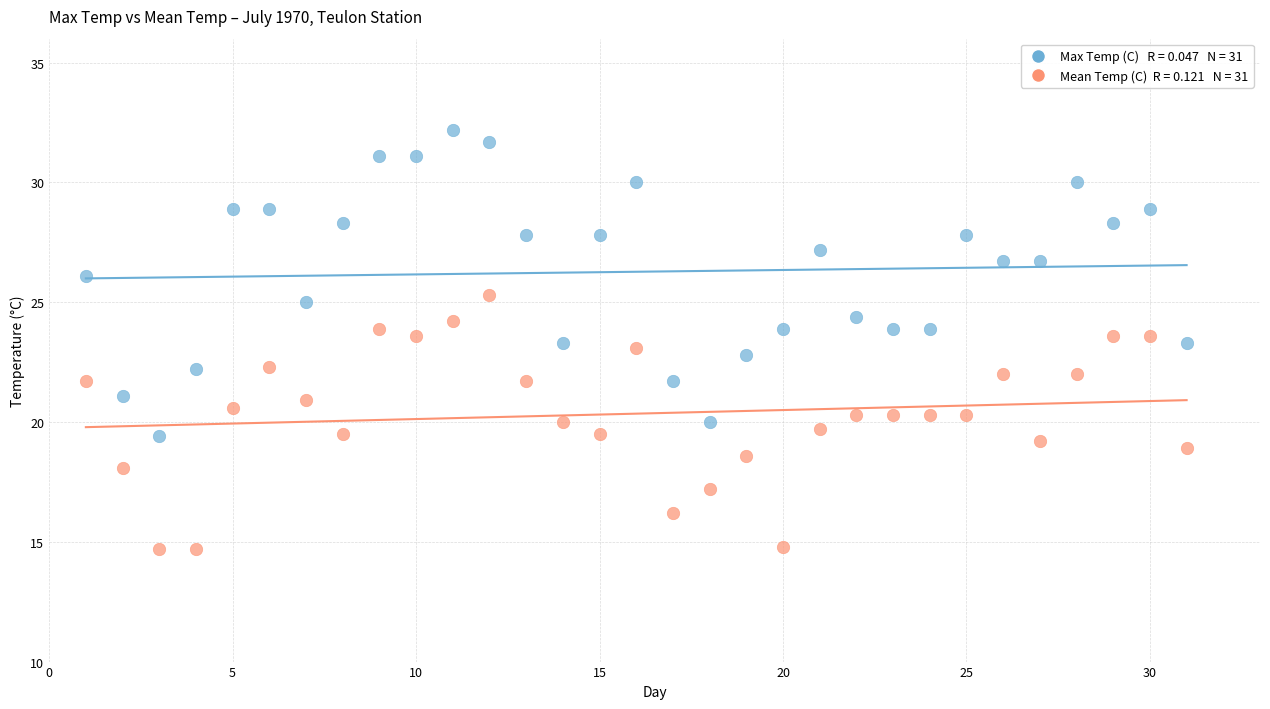

Across all data points, what is the range of Y values (max minus min)?

17.5